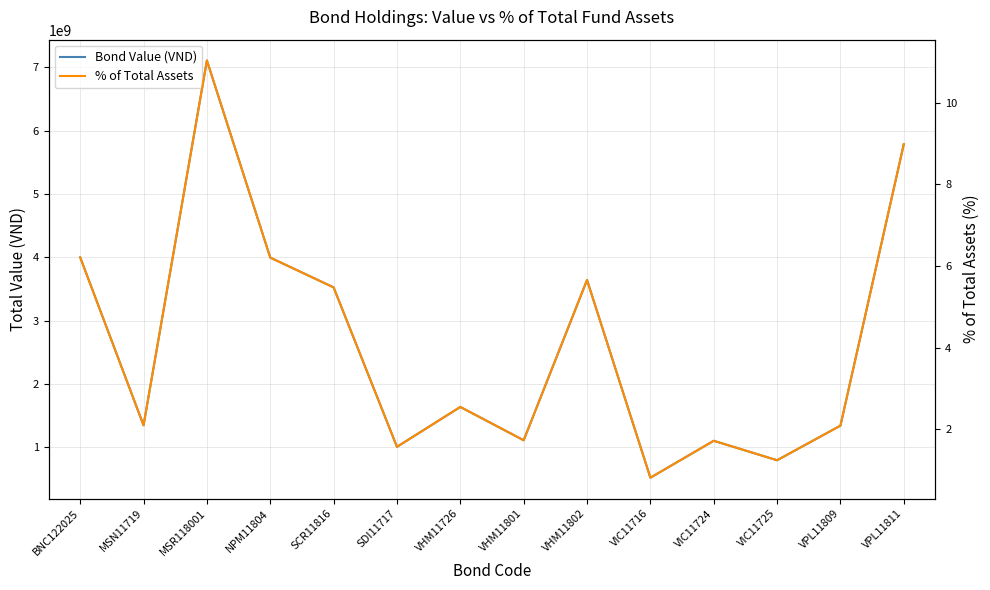

What are all the series names shown in the legend?

Bond Value (VND), % of Total Assets